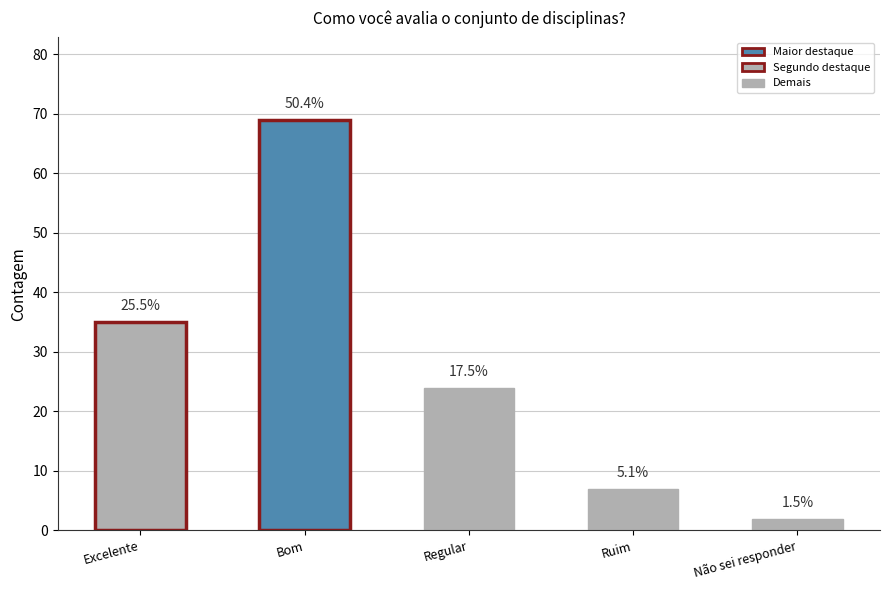

How many bars are there in total?

5